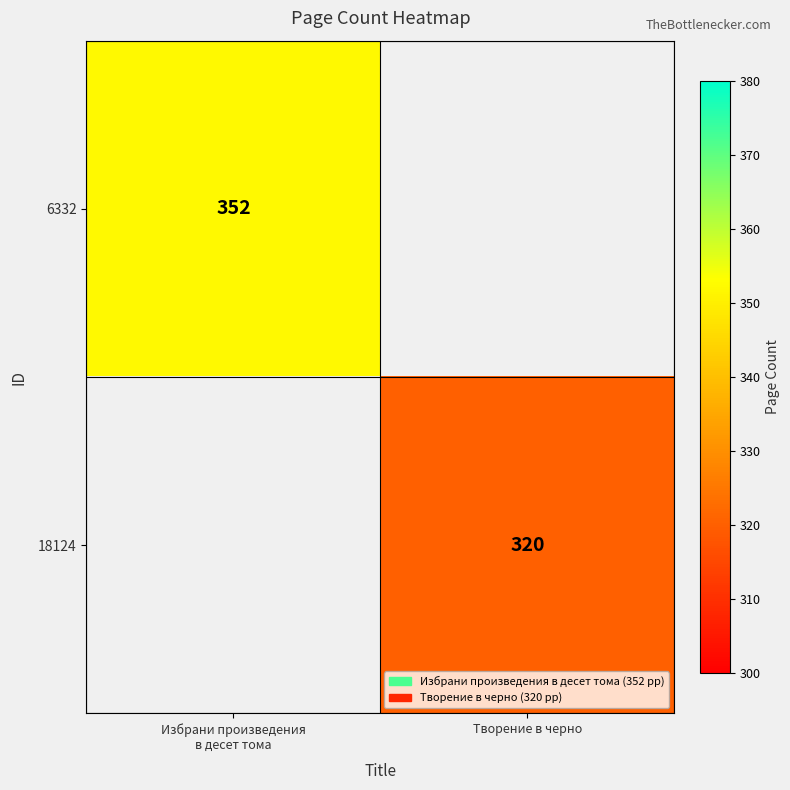

The value of 18124 at Творение в черно is 320. True or false?

True